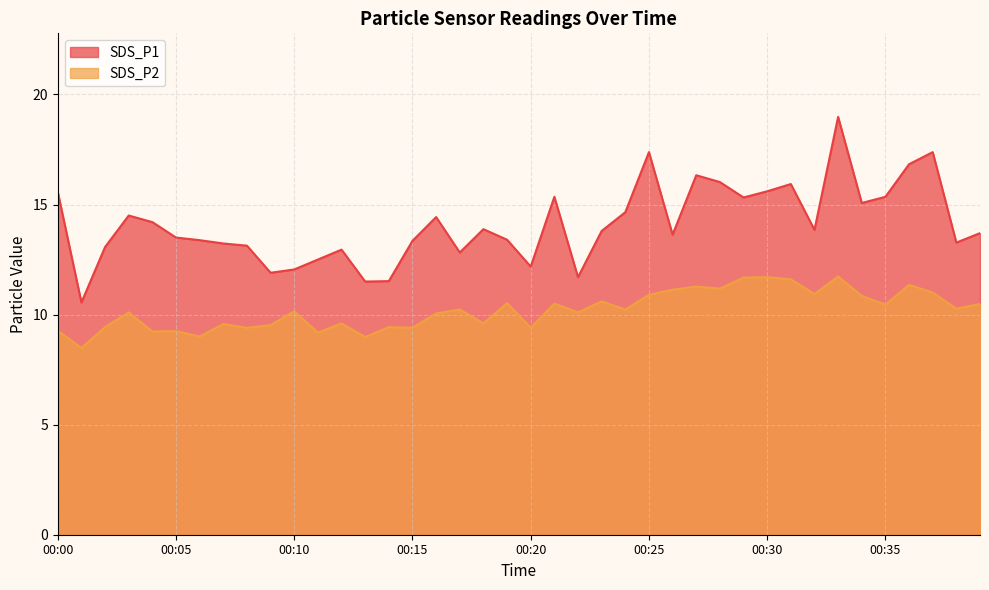

At which label does SDS_P1 reach its peak?

00:33